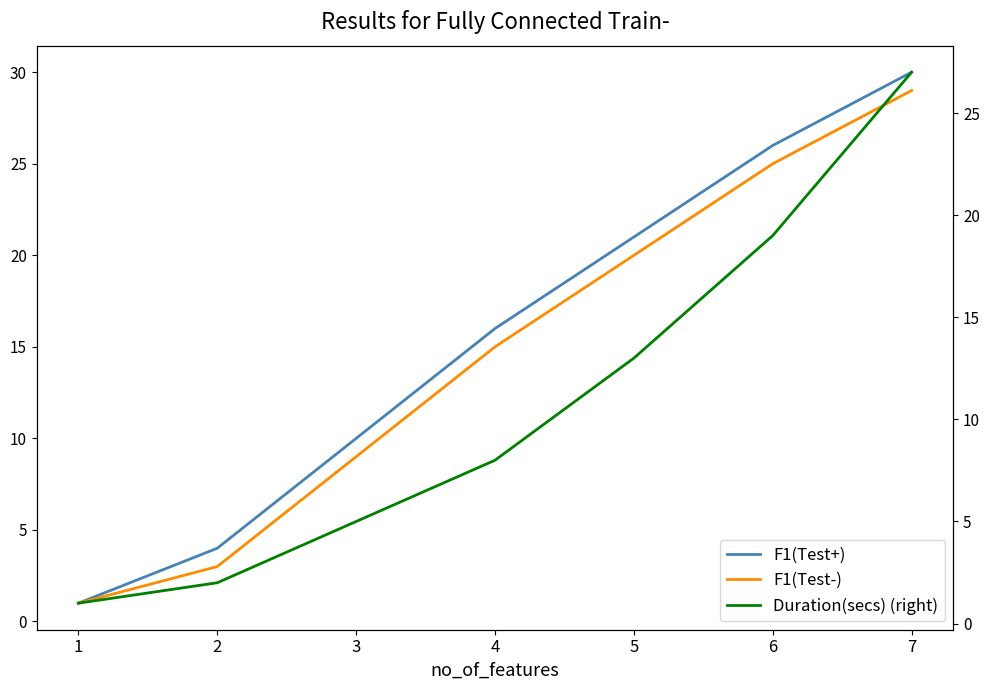

How many lines are shown in the chart?

3